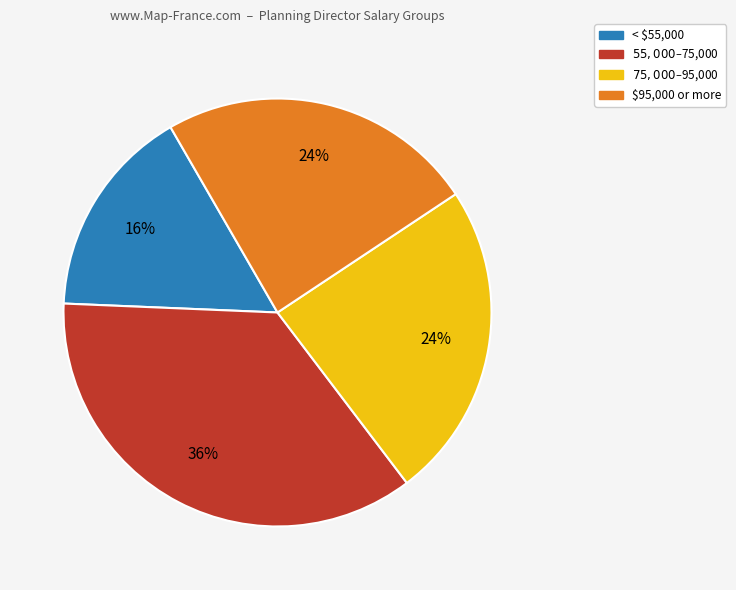

To the nearest percent, what is the difference between the largest and smallest slice percentages?

20%